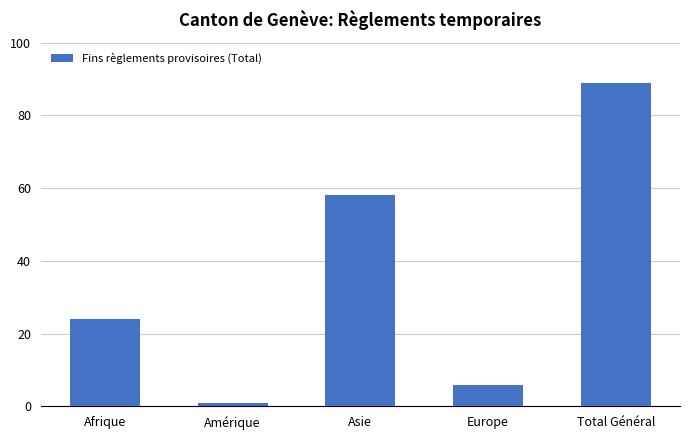

True or false: the data shows 93 at Asie.

False